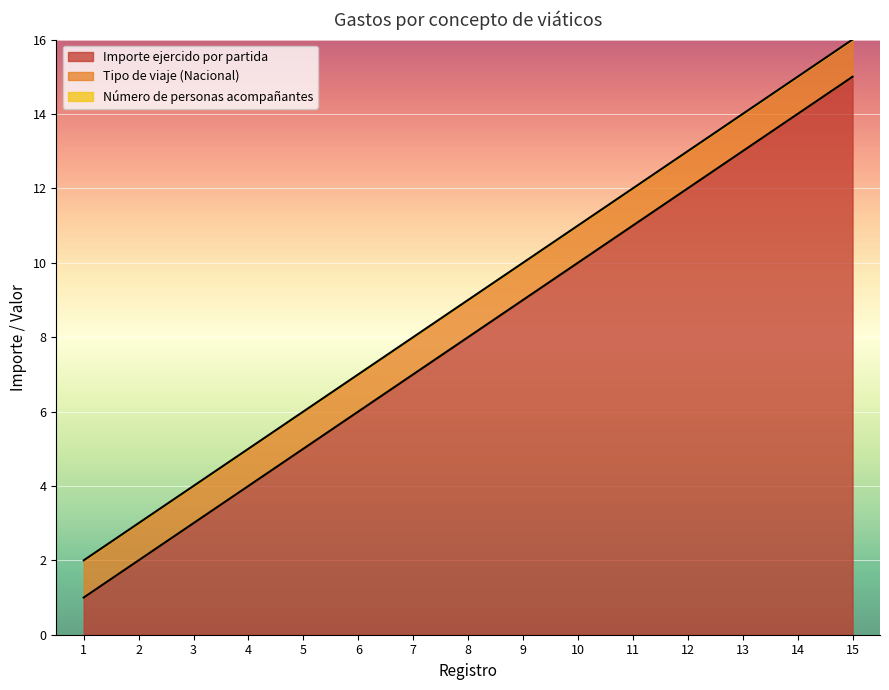

True or false: Importe ejercido por partida and Tipo de viaje (Nacional) cross at least once.

False